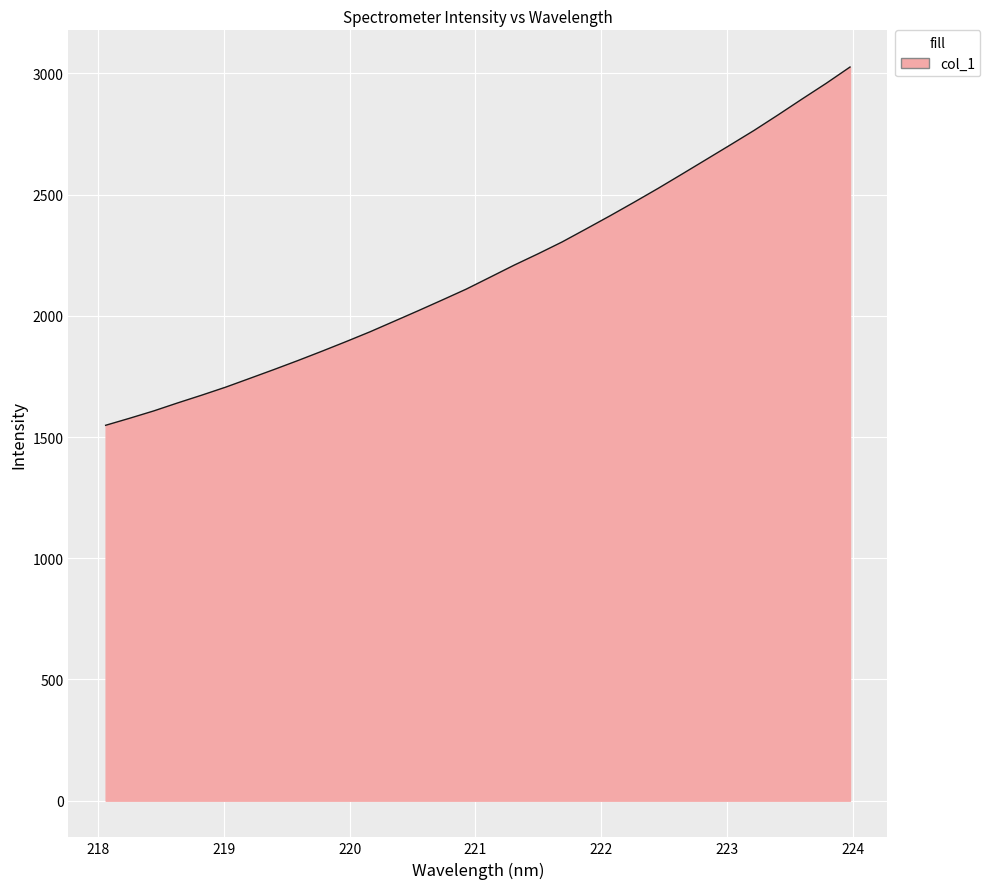

What is the minimum value shown in the chart?

1548.3